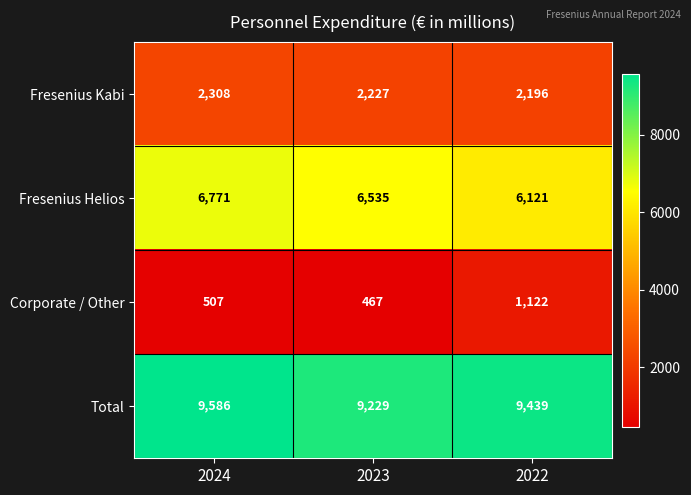

Reading right to left, extract all data points from this chart.

Fresenius Kabi: 2196	2227	2308
Fresenius Helios: 6121	6535	6771
Corporate / Other: 1122	467	507
Total: 9439	9229	9586